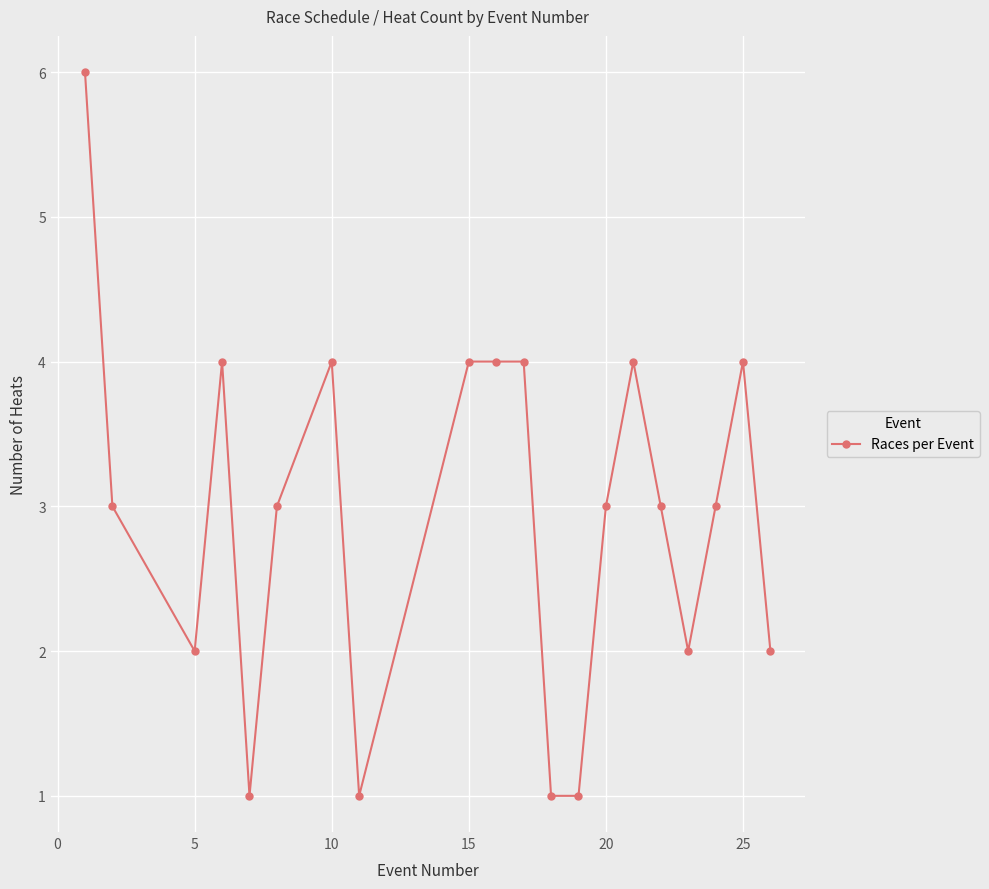

How many lines are shown in the chart?

1